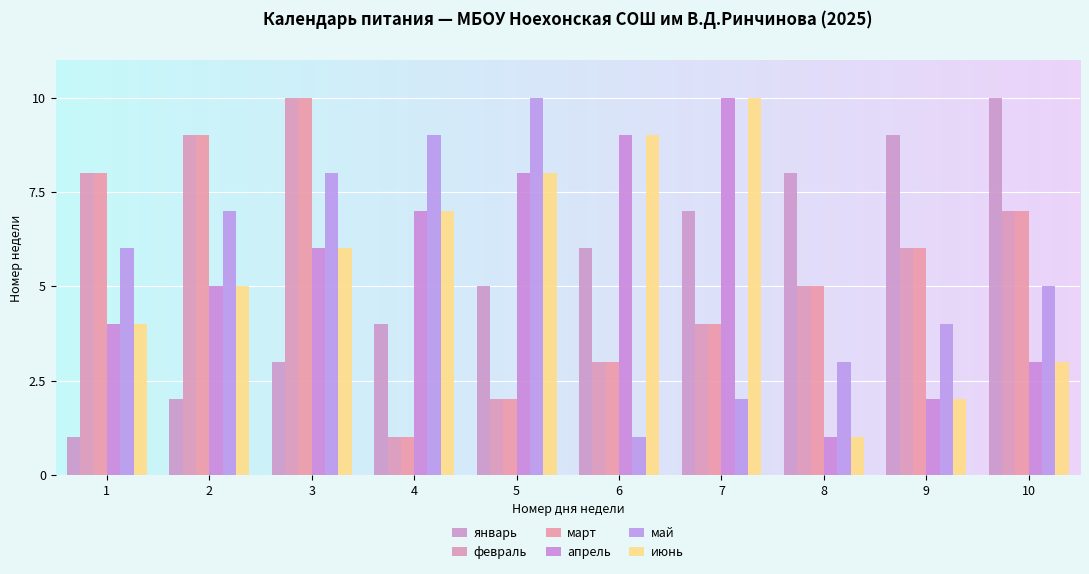

Read the май value at 9.

4